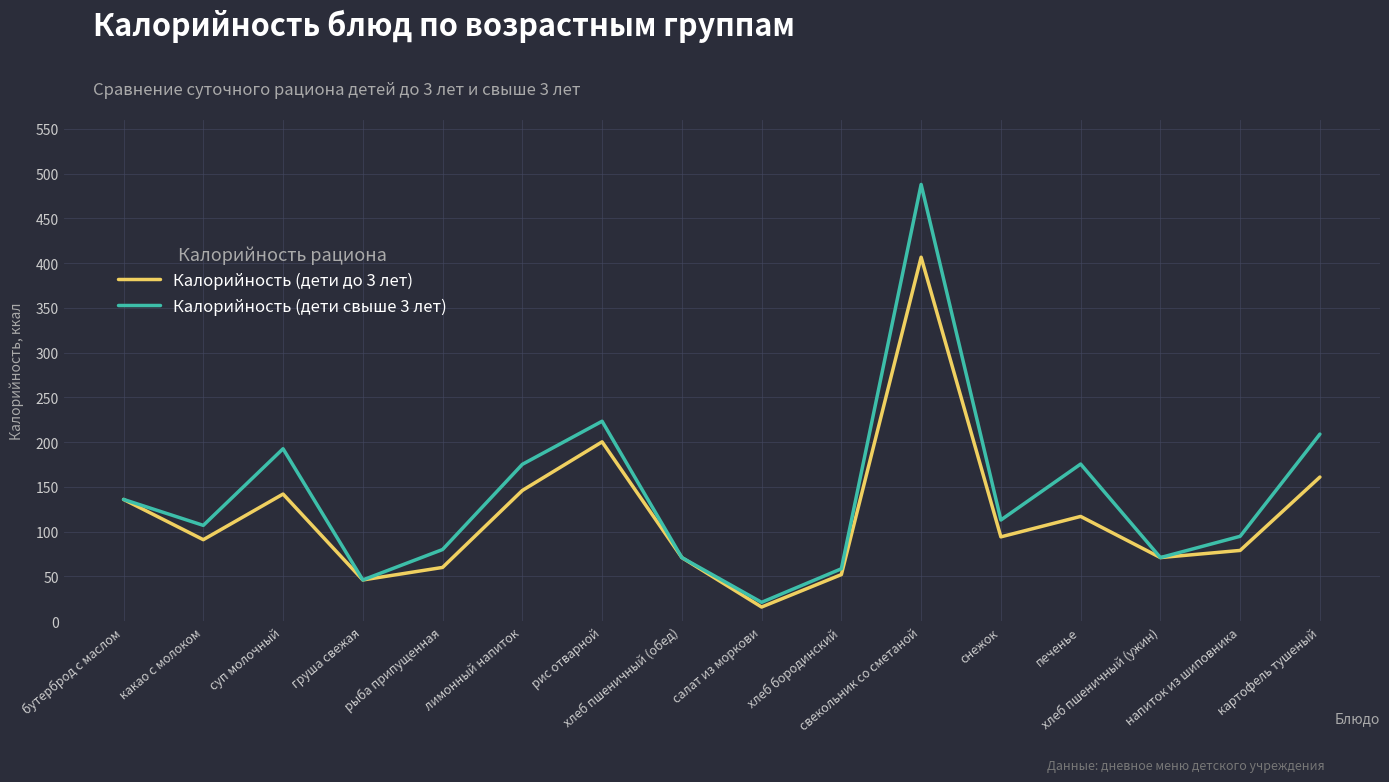

What is the sum of the Калорийность (дети свыше 3 лет) values at рыба припущенная and суп молочный?

272.6